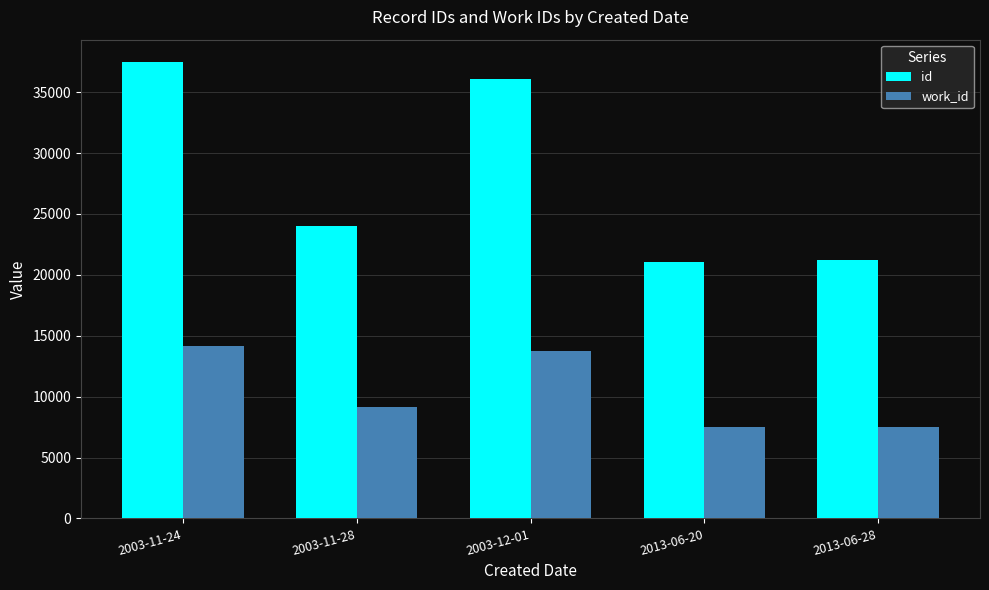

How many groups of bars are there?

5